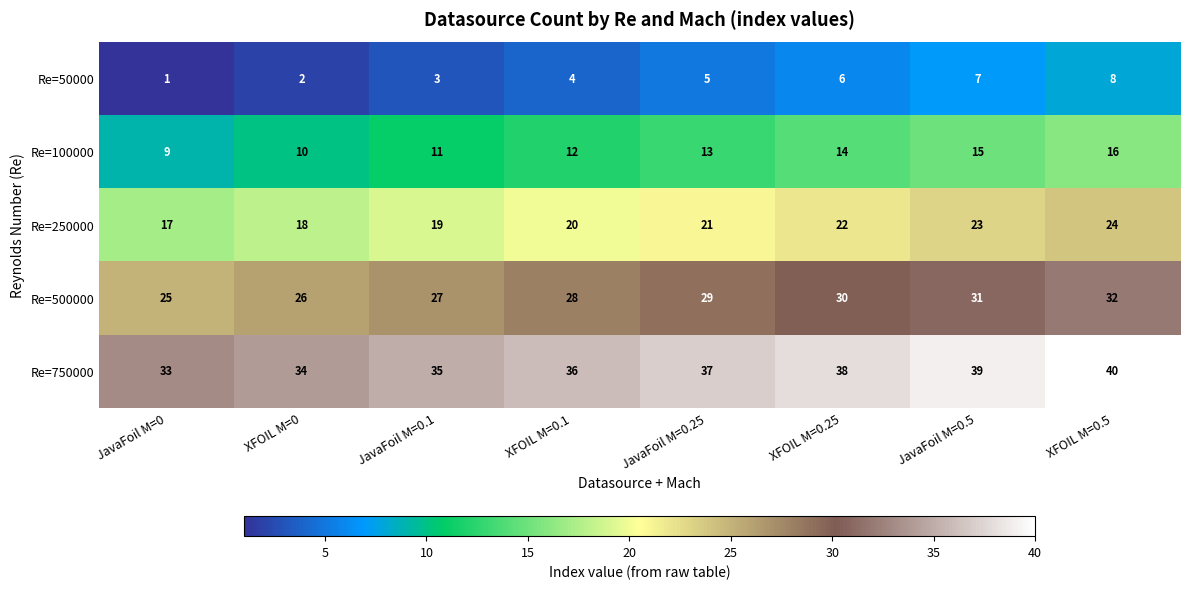

The Re=500000 series shows 52 at XFOIL M=0.5. True or false?

False